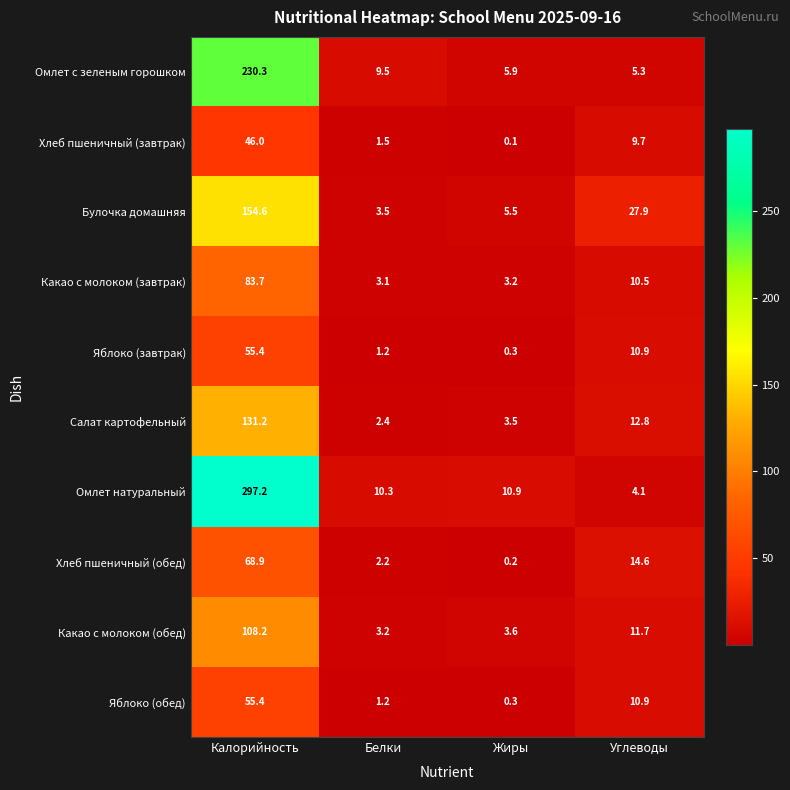

At which label does Хлеб пшеничный (обед) reach its peak?

Калорийность